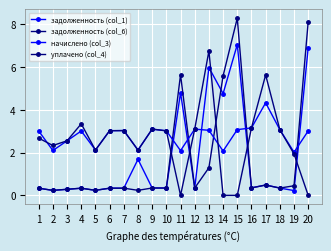

Is this an area chart (filled region under the line)?

No